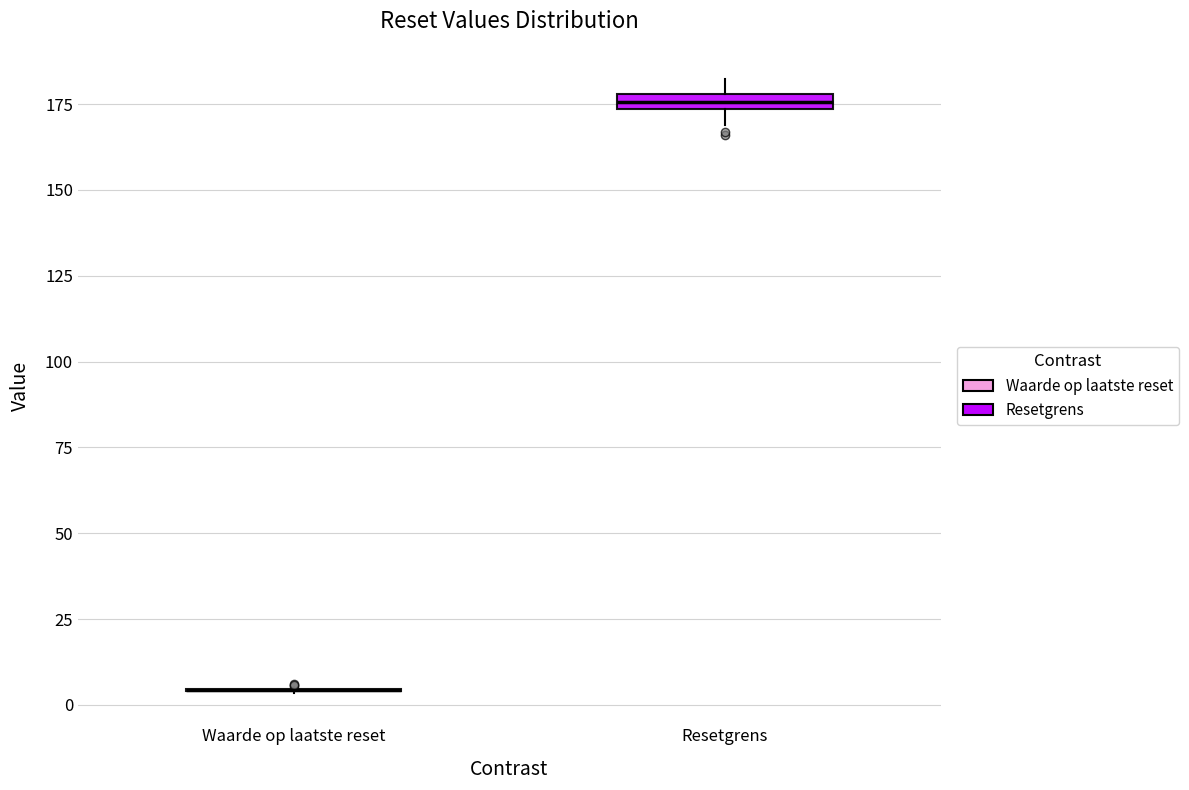

Where is the lower edge of the box for Resetgrens on the y-axis? The values are not printed on the chart, so give them approximately, as read against the axis.

175